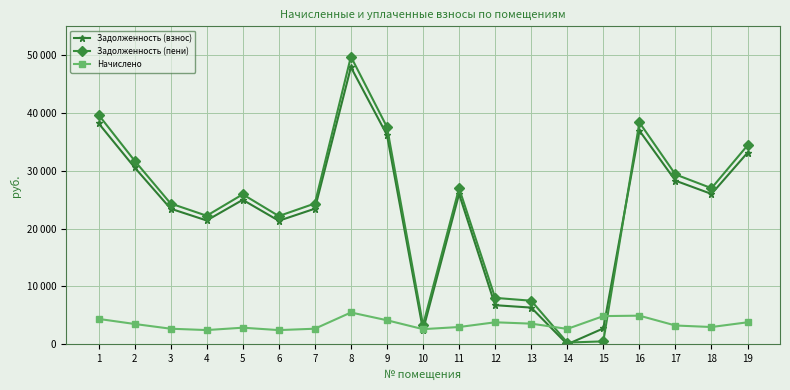

The Задолженность (взнос) series shows 24984.1 at 5. True or false?

True